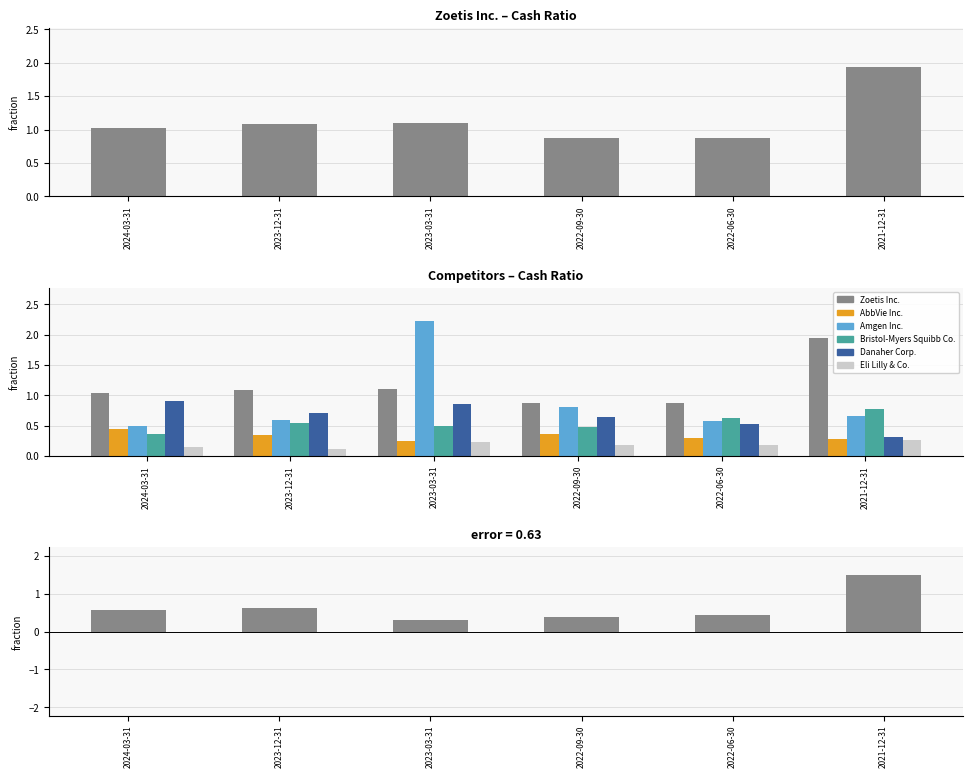

What is the difference between the highest and lowest values at 2022-06-30?

0.7